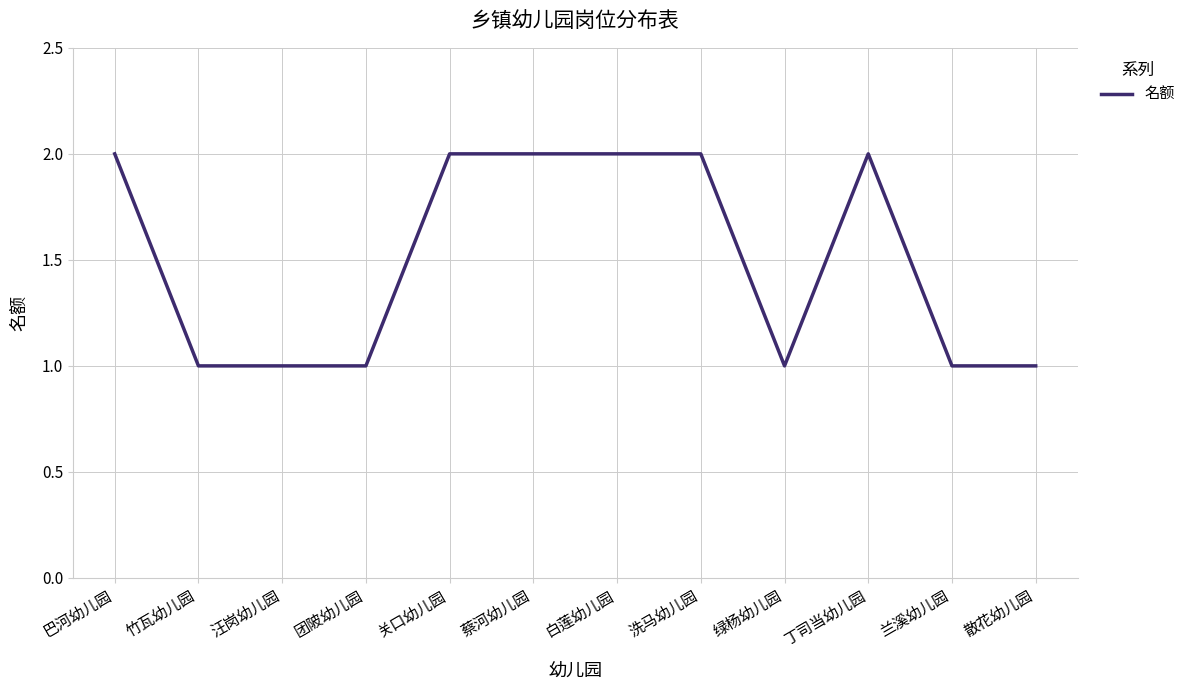

The chart shows a value of 1 at 兰溪幼儿园. True or false?

True